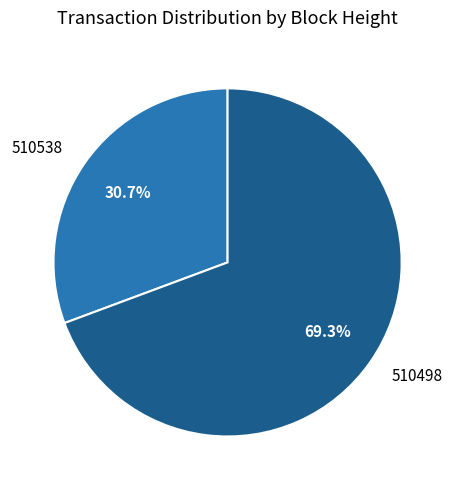

True or false: 510498 accounts for 58% of the total.

False